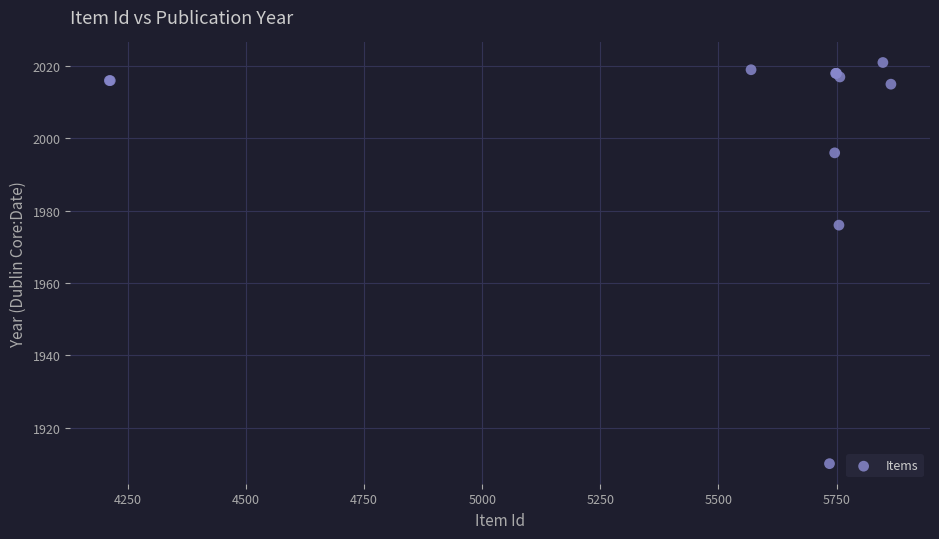

What Y value in the scatter plot is closest to 1965?

1976